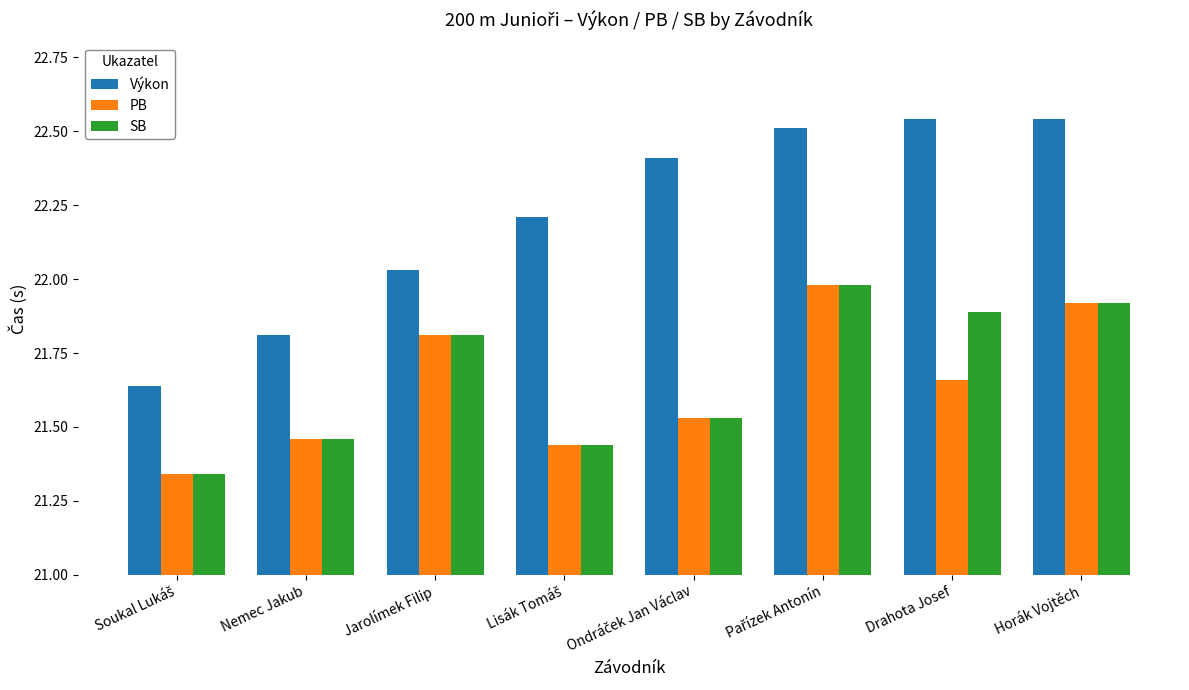

Where does the Výkon series first go above 22?

Jarolímek Filip